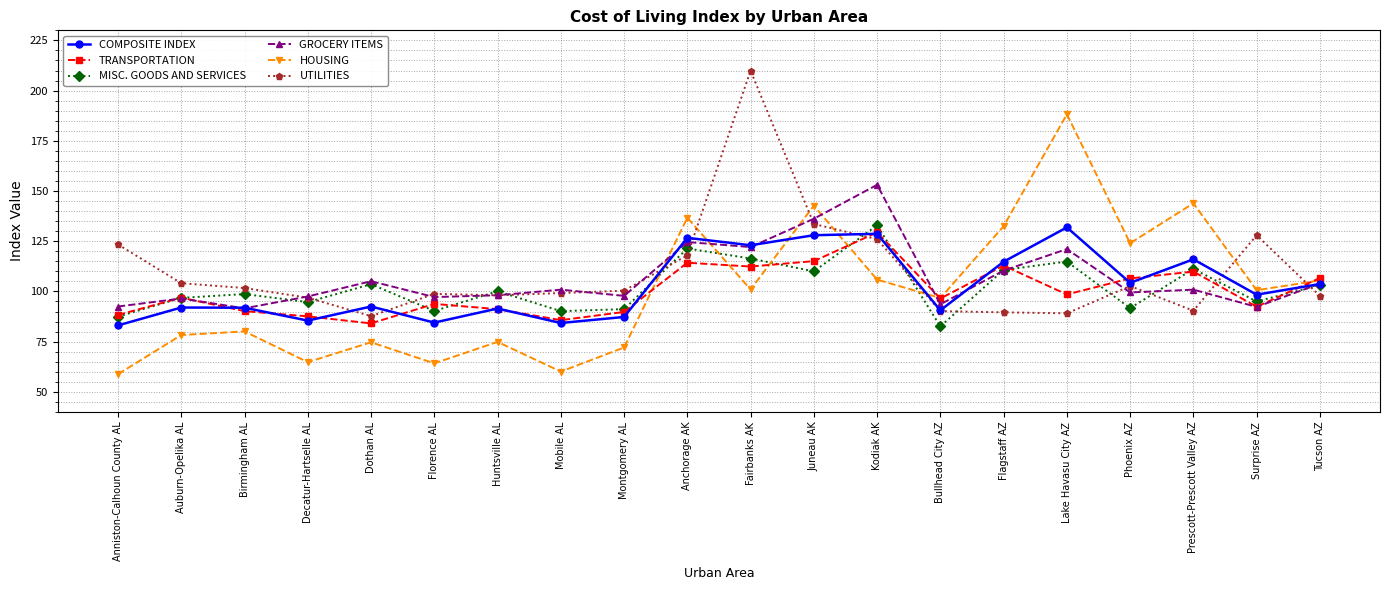

What are all the series names shown in the legend?

COMPOSITE INDEX, TRANSPORTATION, MISC. GOODS AND SERVICES, GROCERY ITEMS, HOUSING, UTILITIES